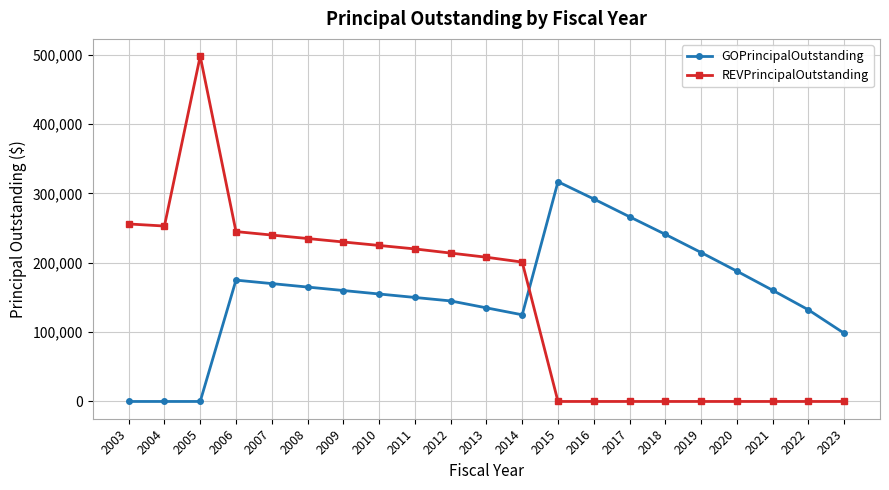

Where is the first local maximum for REVPrincipalOutstanding?

2005